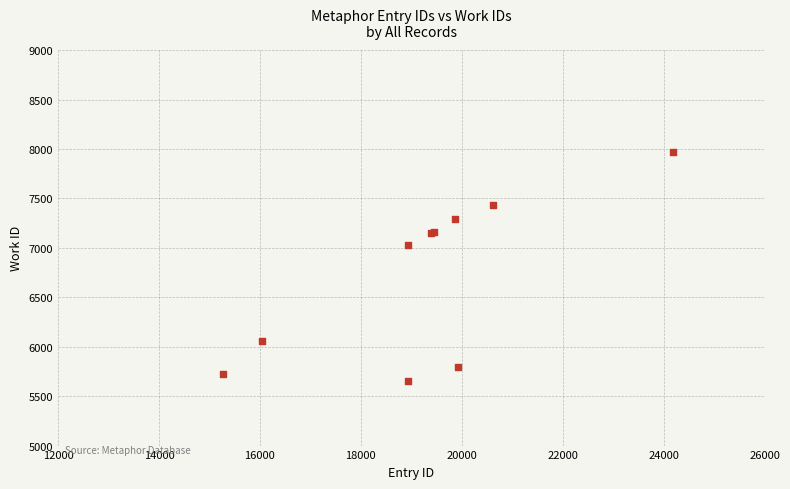

What Y value in the scatter plot is closest to 6813?

7024